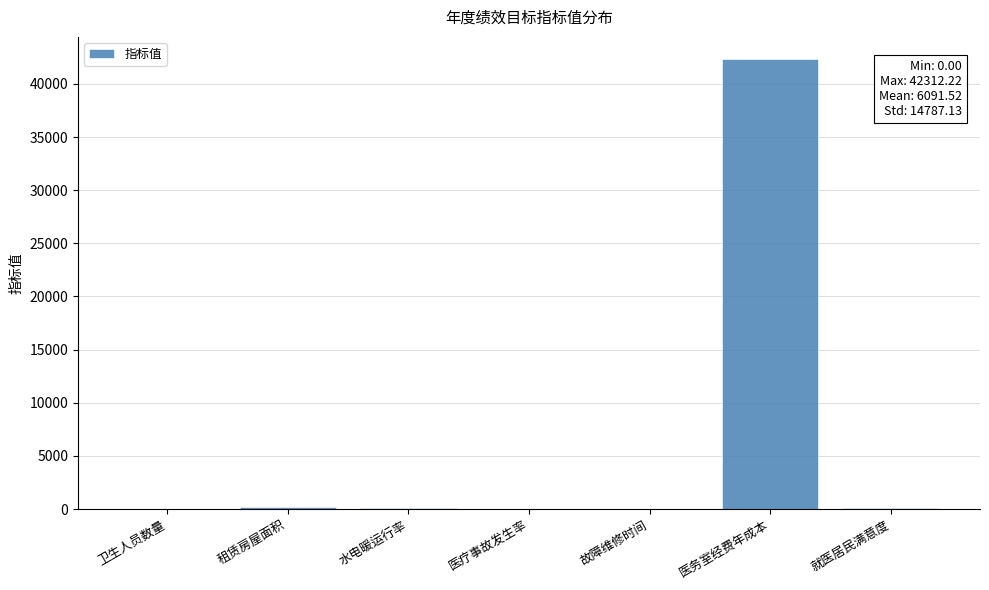

Which category has the highest value across all series?

医务室经费年成本